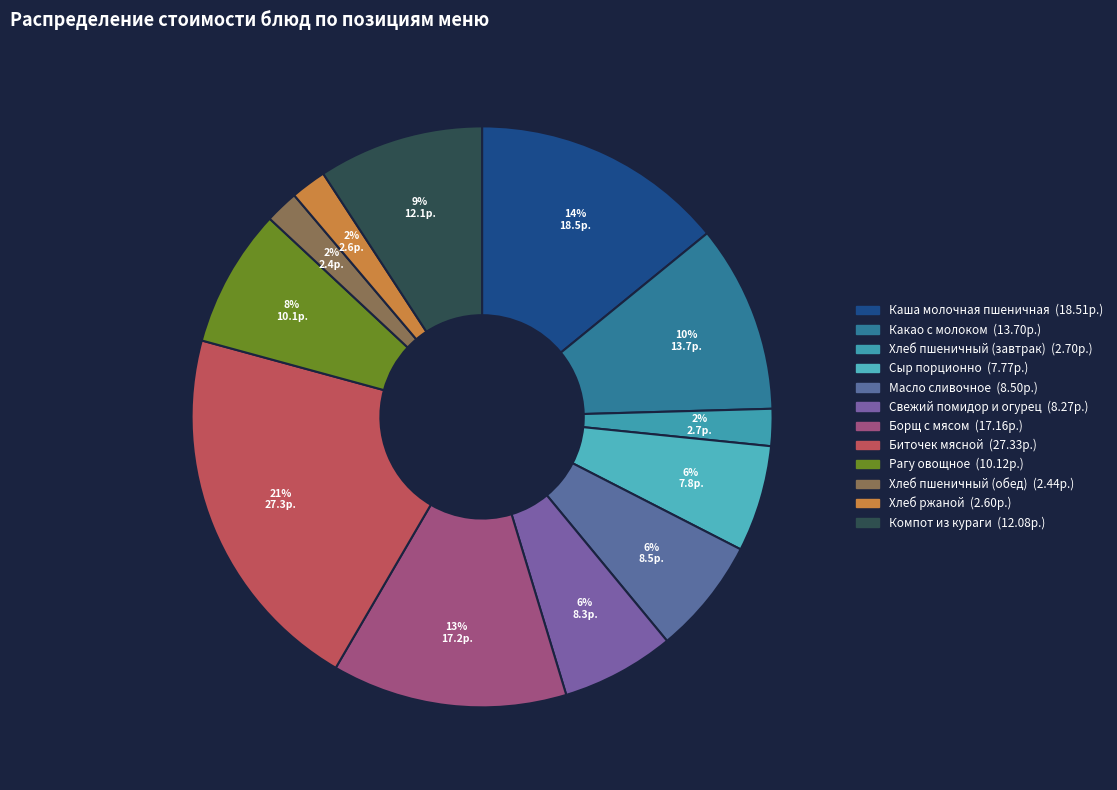

To the nearest percent, what is the difference between the Свежий помидор и огурец and Хлеб пшеничный (обед) slice percentages?

4%